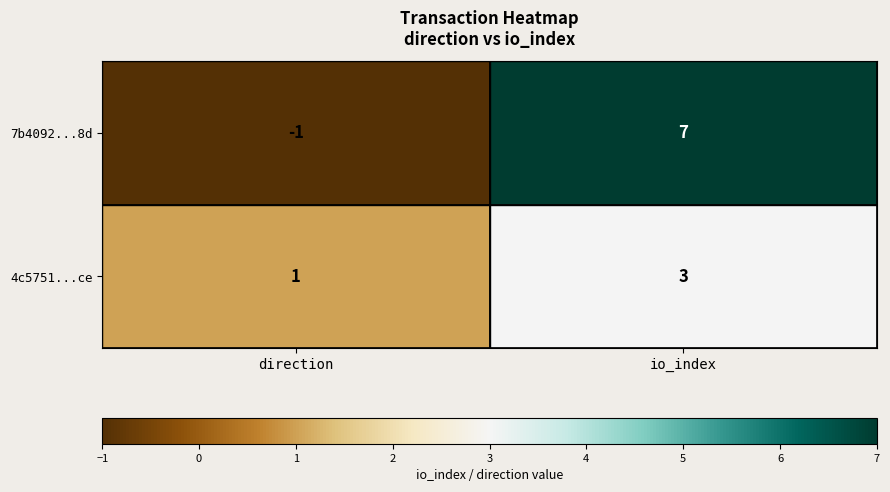

At which category does the chart reach its minimum across all series?

direction